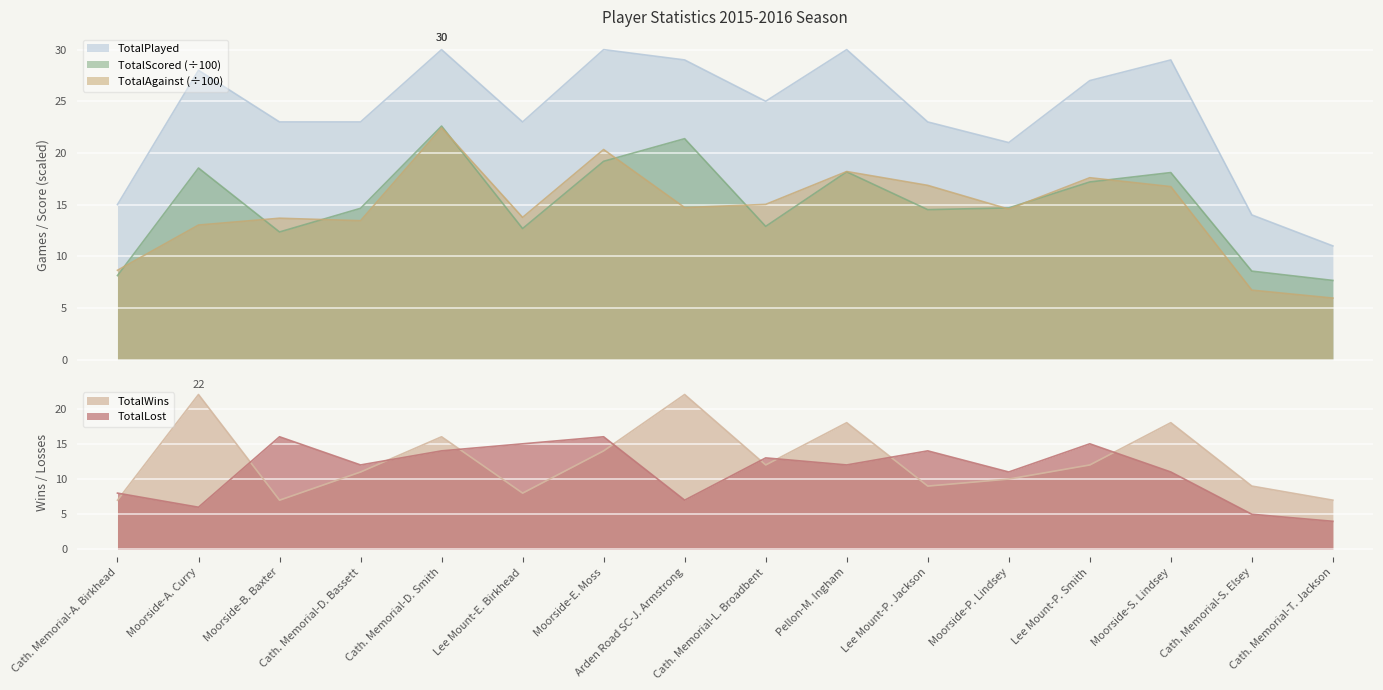

What position from the right is Moorside-A. Curry?

15